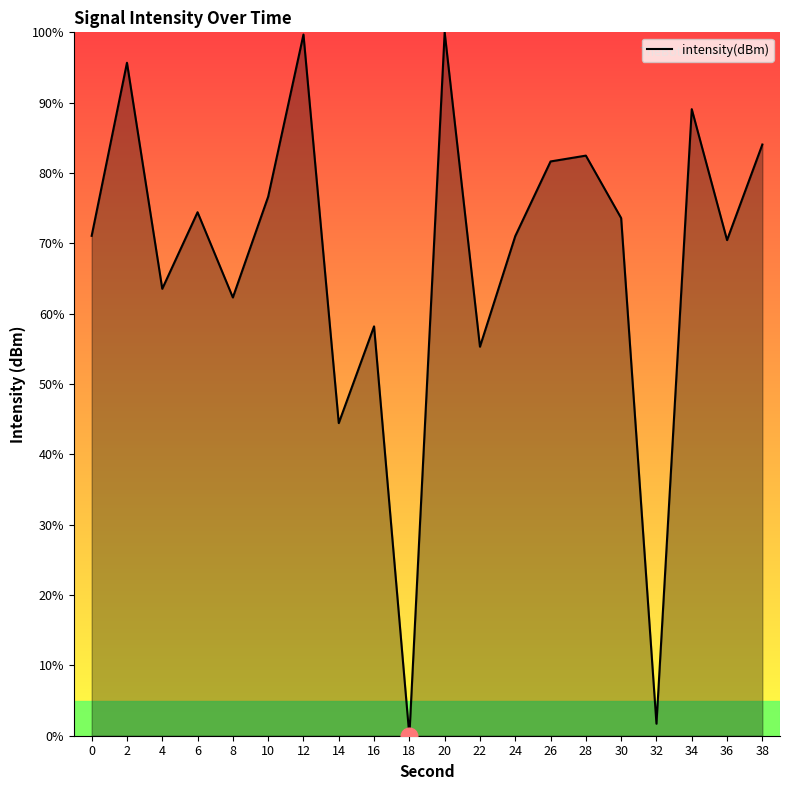

The chart shows a value of 104.5 at 8. True or false?

False